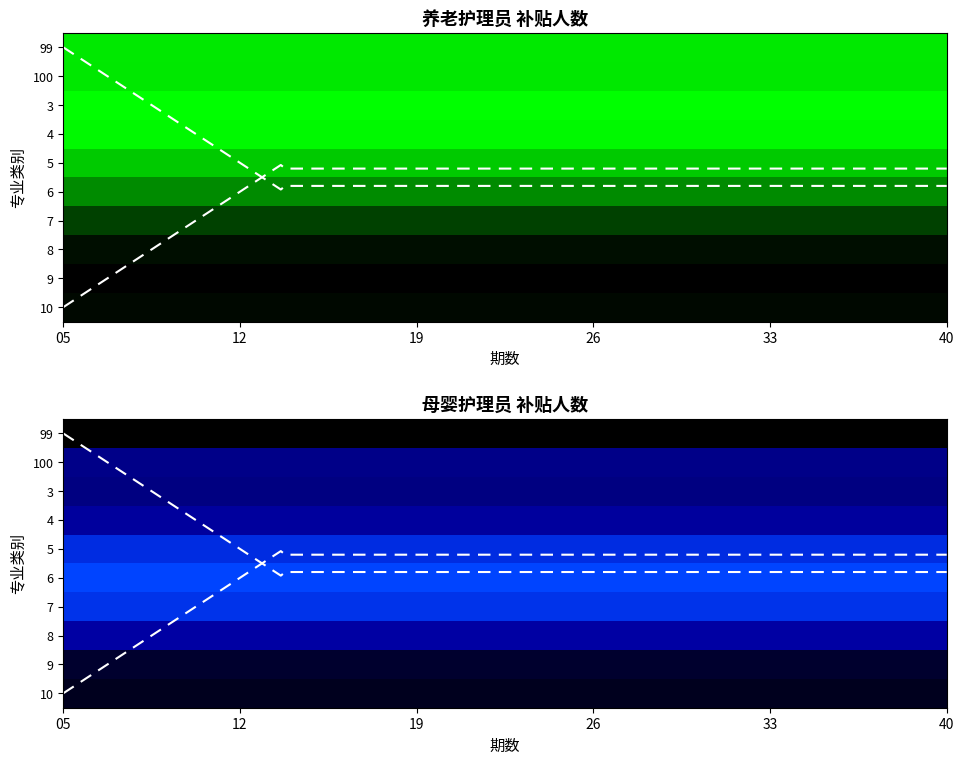

What is the average value of the 3 series?

0.4